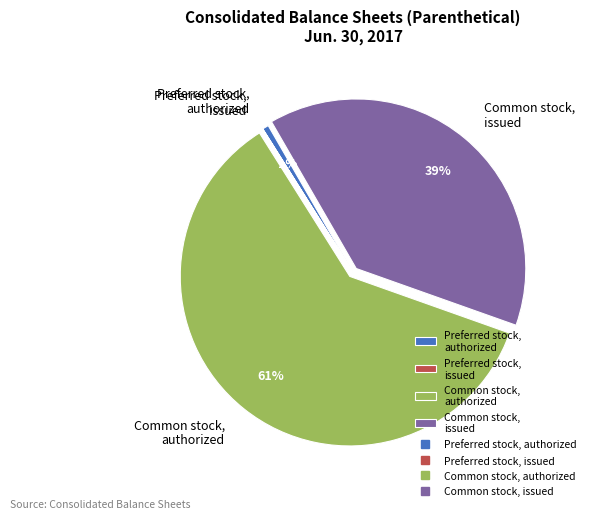

To the nearest percent, what portion does Preferred stock, authorized represent?

1%